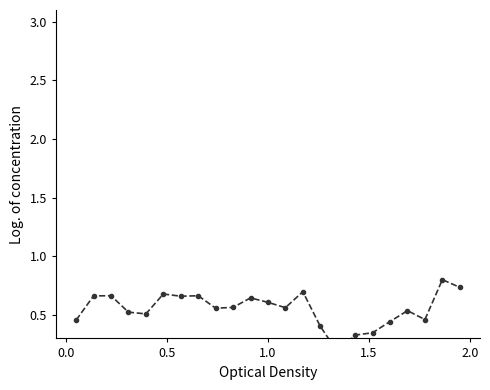

What is the minimum value shown in the chart?

0.2